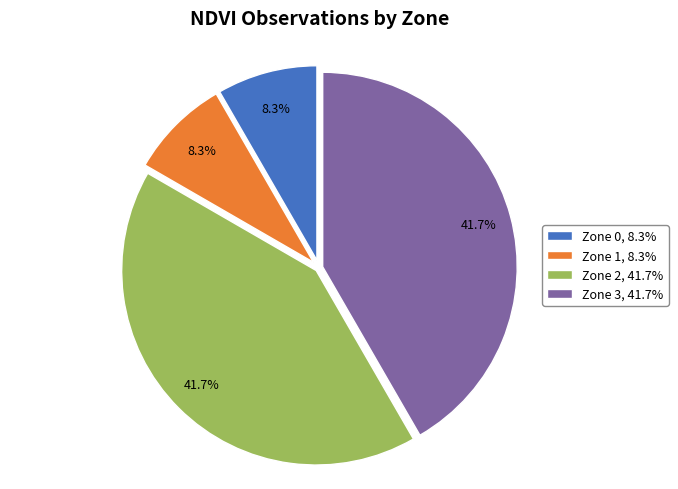

Between Zone 1, 8.3% and Zone 3, 41.7%, which is larger?

Zone 3, 41.7%